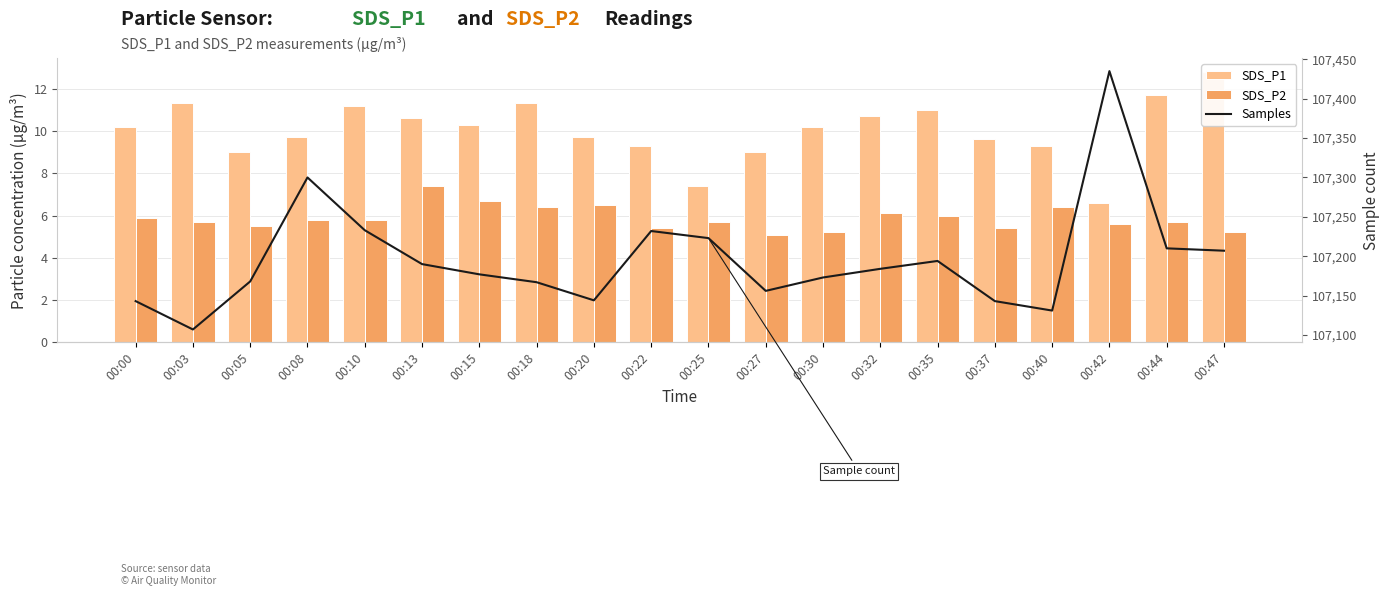

The value of SDS_P2 at 00:13 is 1.5. True or false?

False